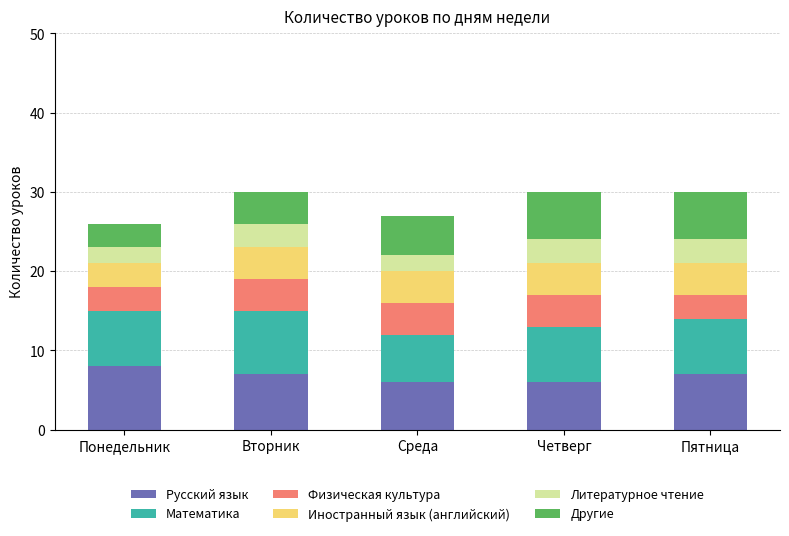

Where does the Русский язык series first go above 7?

Понедельник